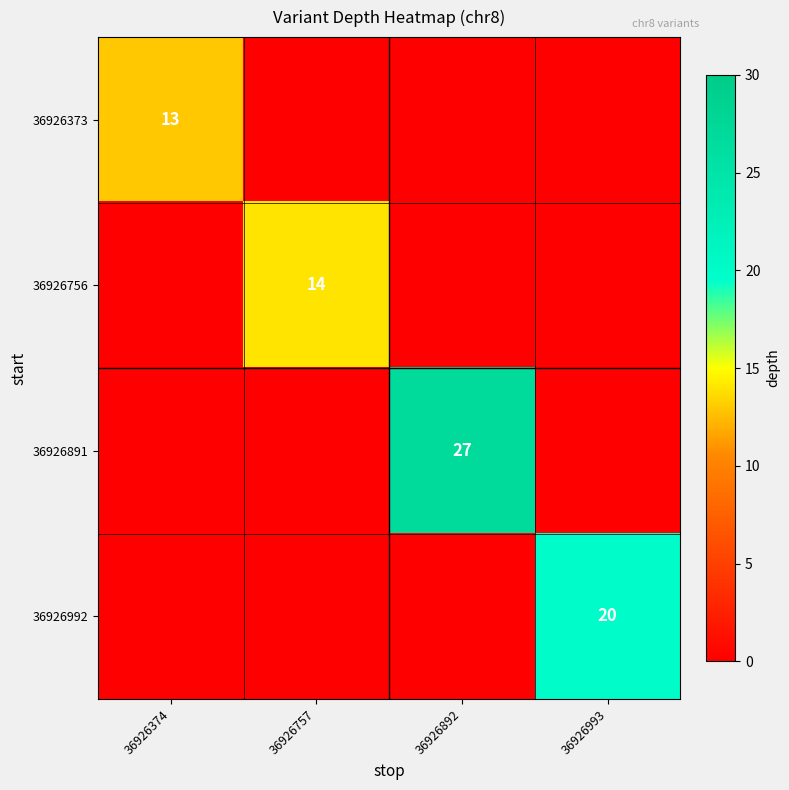

True or false: 36926992 has a value of 7 at 36926993.

False